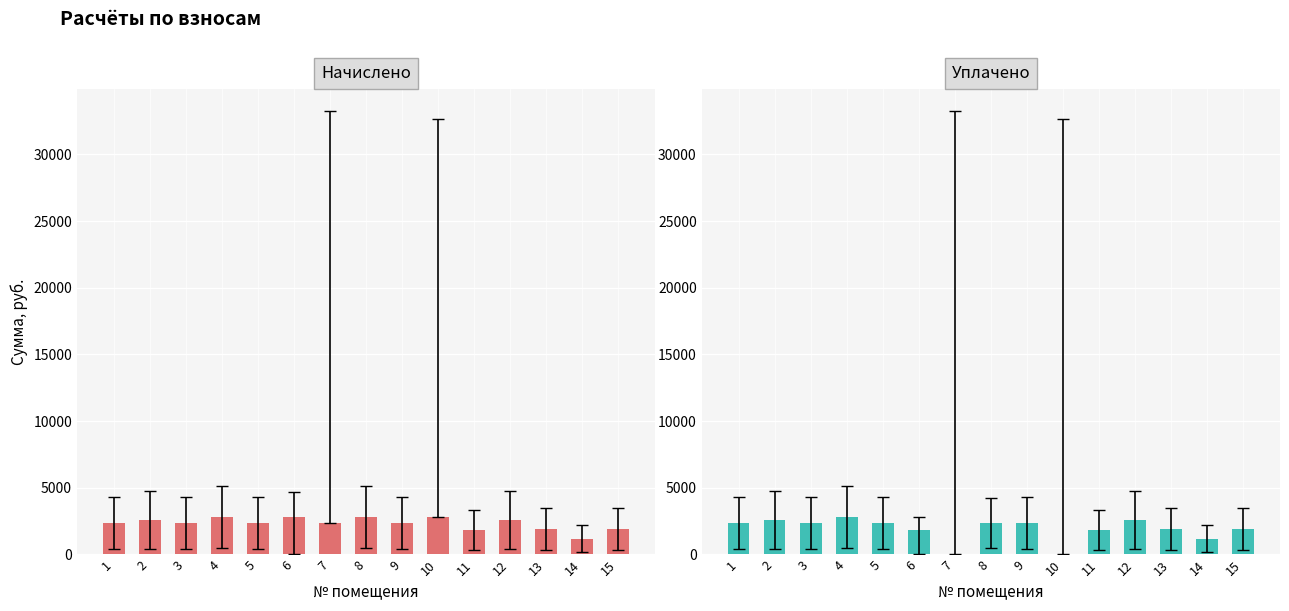

How many values in the Начислено series exceed 2341?

10